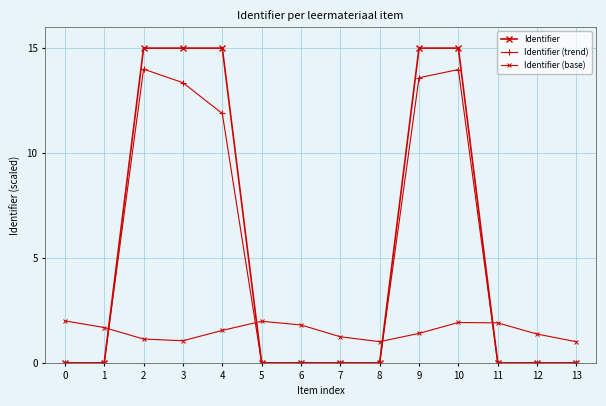

Rank the series at 9 from lowest to highest value.

Identifier (base), Identifier (trend), Identifier